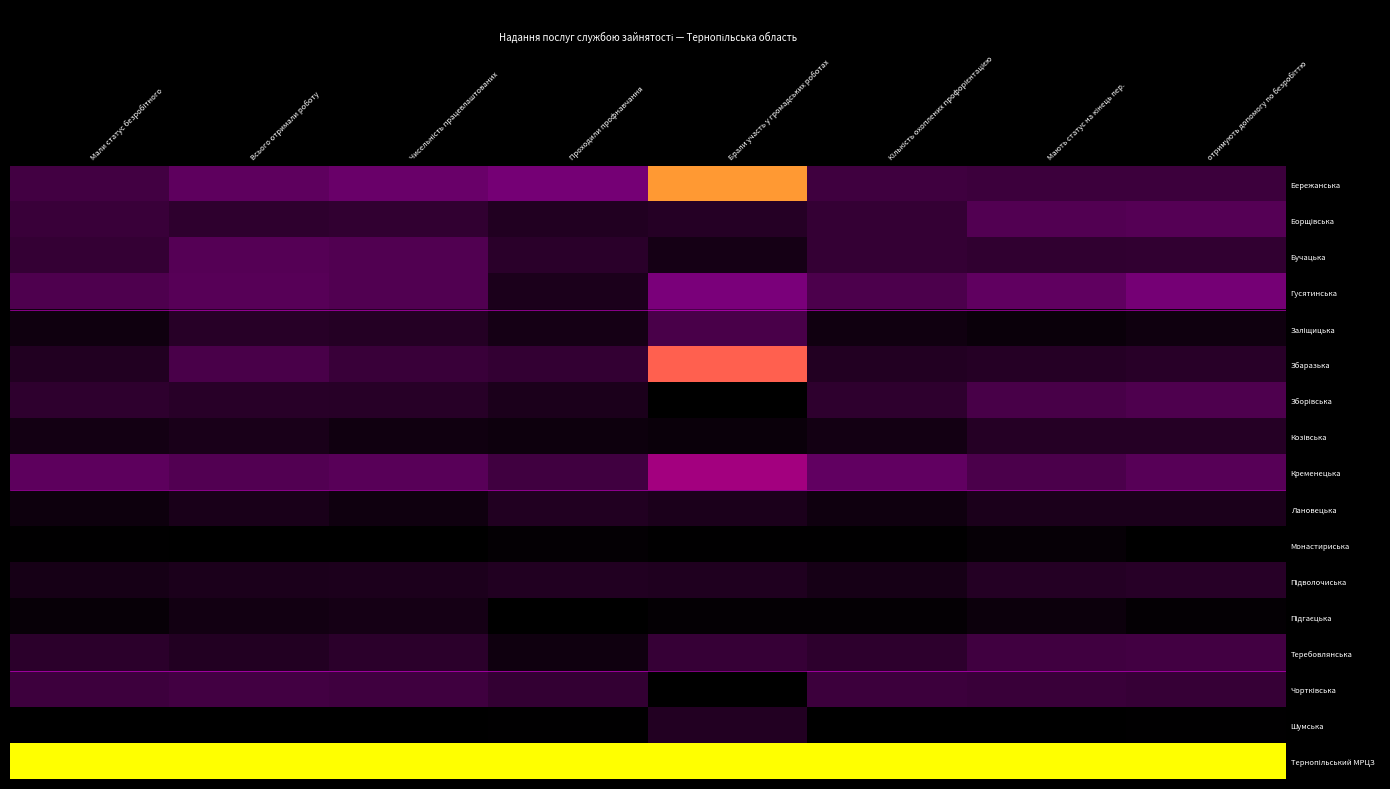

What is the difference between the highest and lowest values at отримують допомогу по безробіттю?

1.0